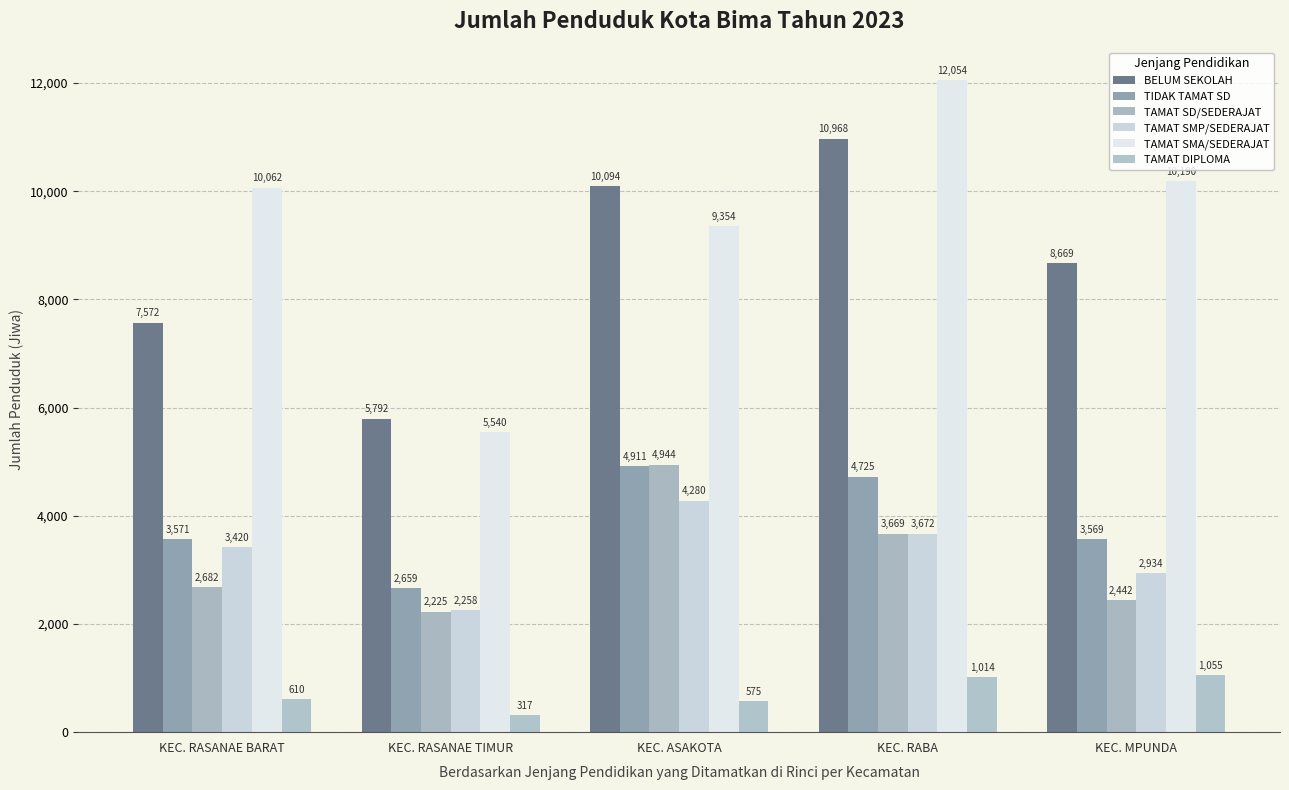

How many TAMAT SMP/SEDERAJAT values are between 2934 and 3672?

3